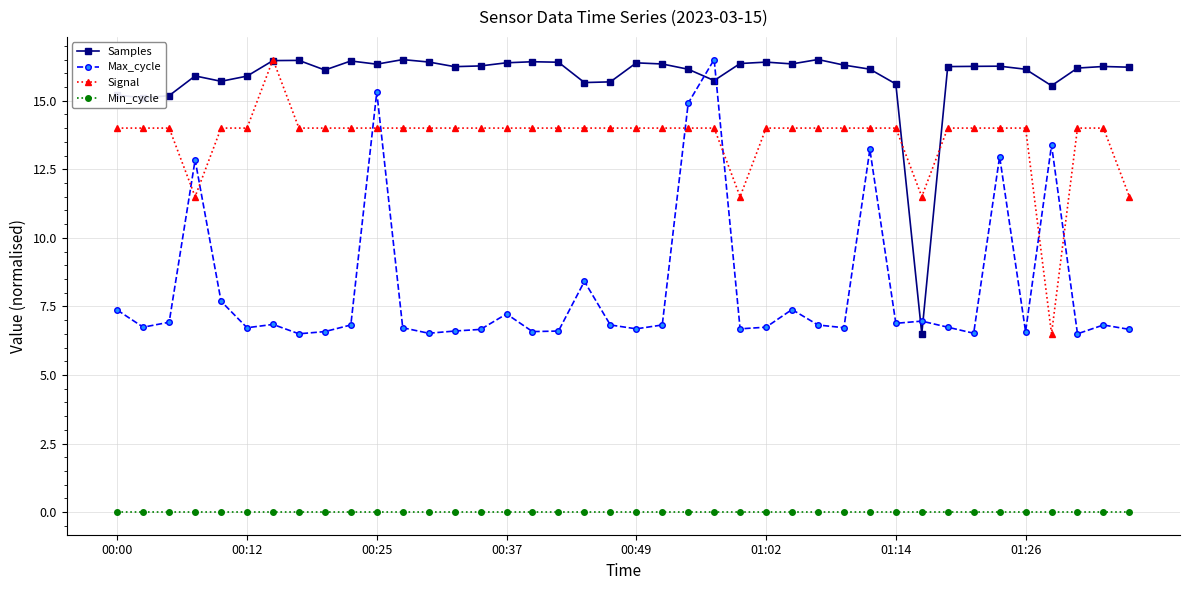

Which series has the largest total across all categories?

Samples